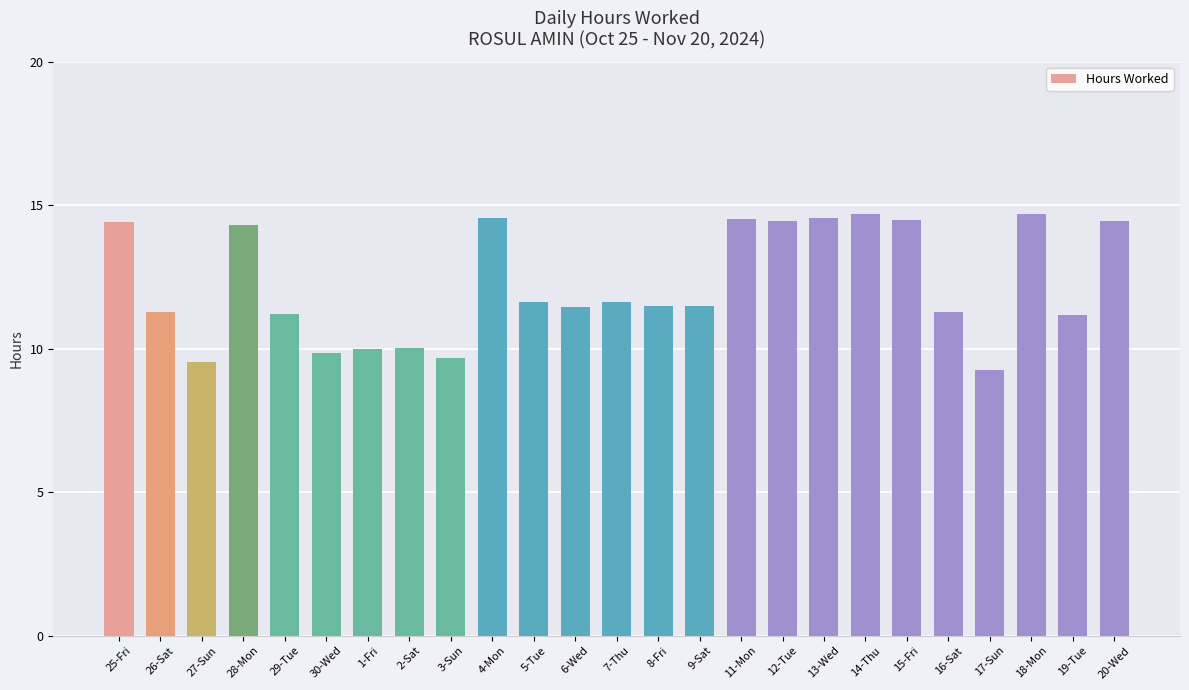

What is the value of the 13th bar from the left?

11.6